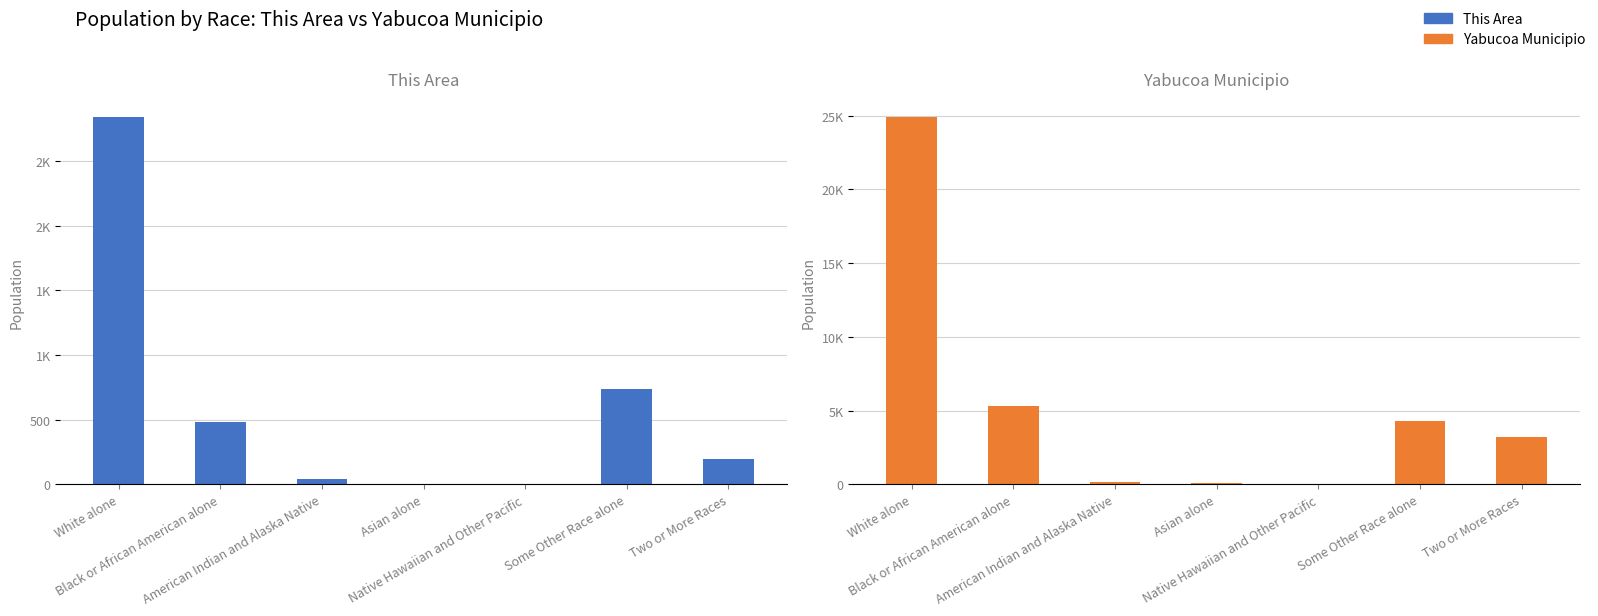

At which category is the sum across all series the highest?

White alone